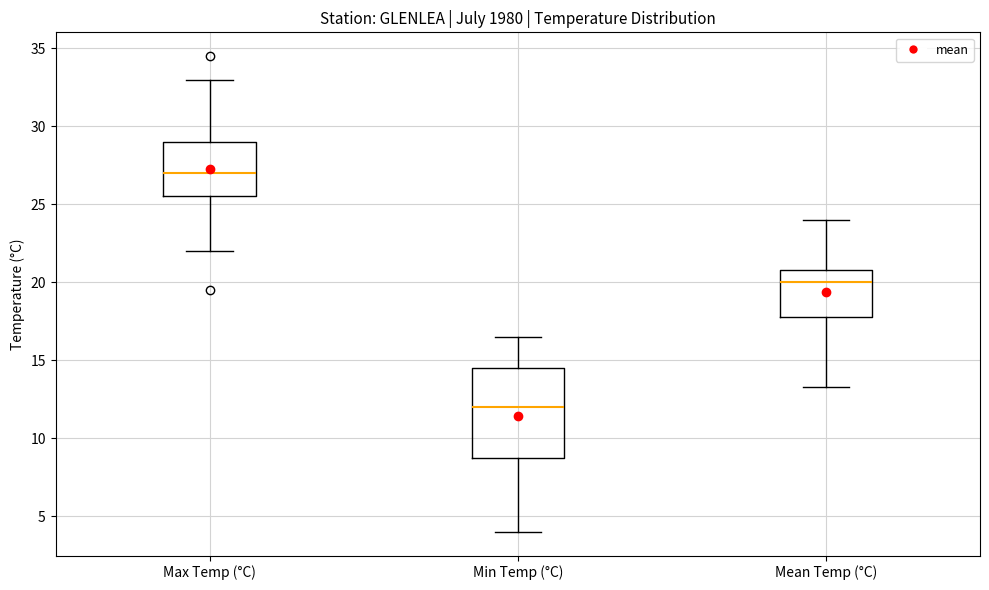

Which box is the tallest, from its lower edge to its upper edge?

Min Temp (°C)